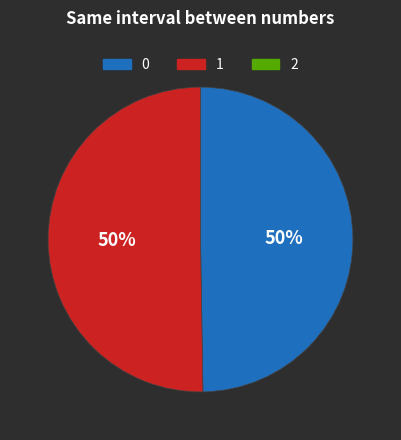

To the nearest percent, what is the average slice percentage?

50%